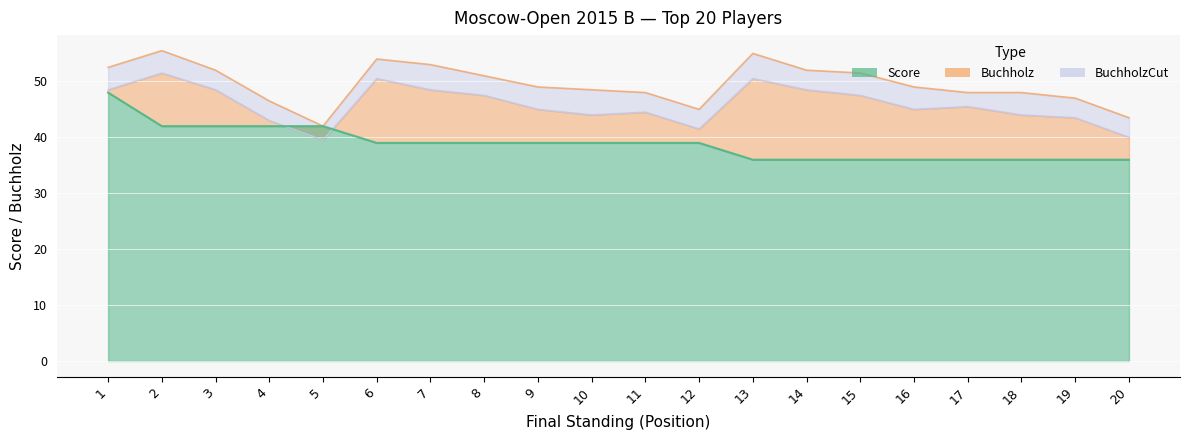

What is the value of the Score point at the 5th from the left?

42.0